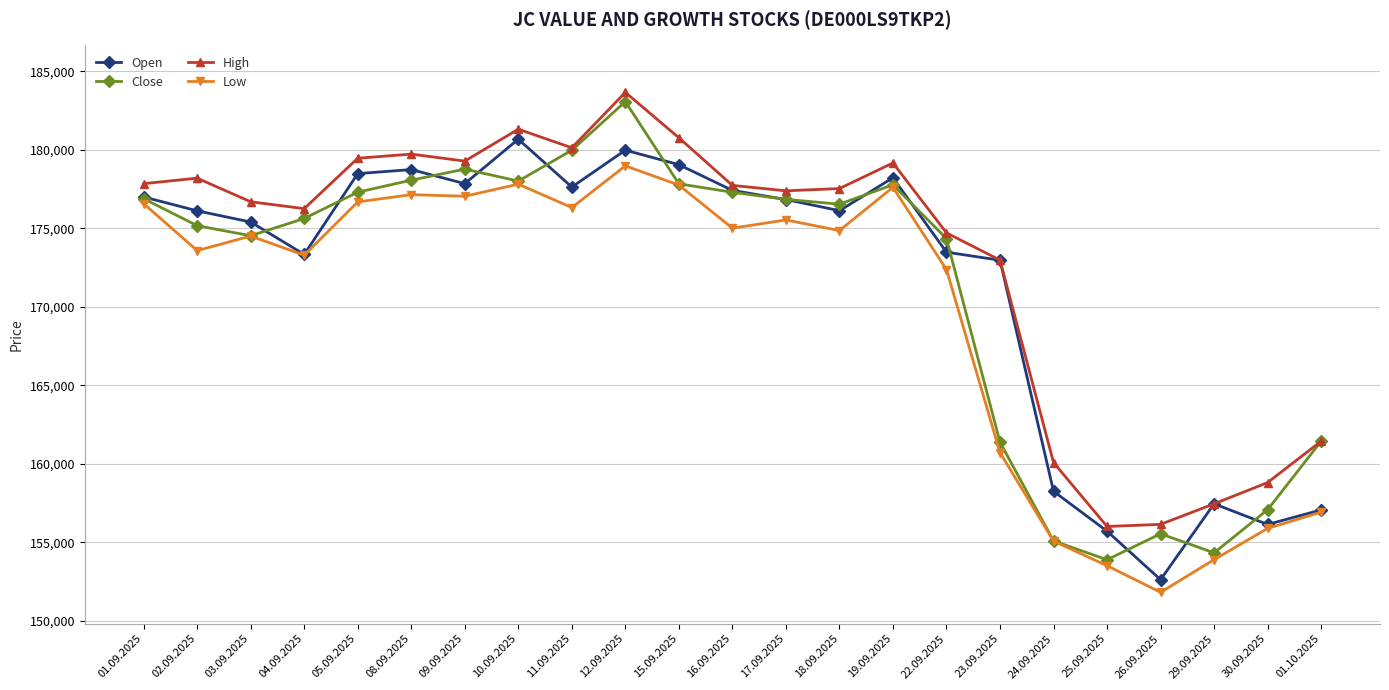

Where does the High series first go above 177524?

01.09.2025